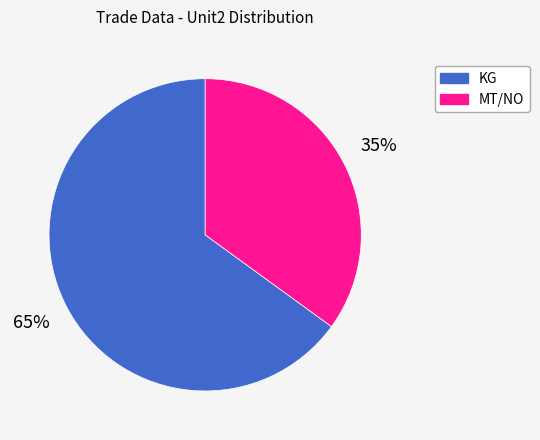

To the nearest percent, what is the average slice percentage?

50%